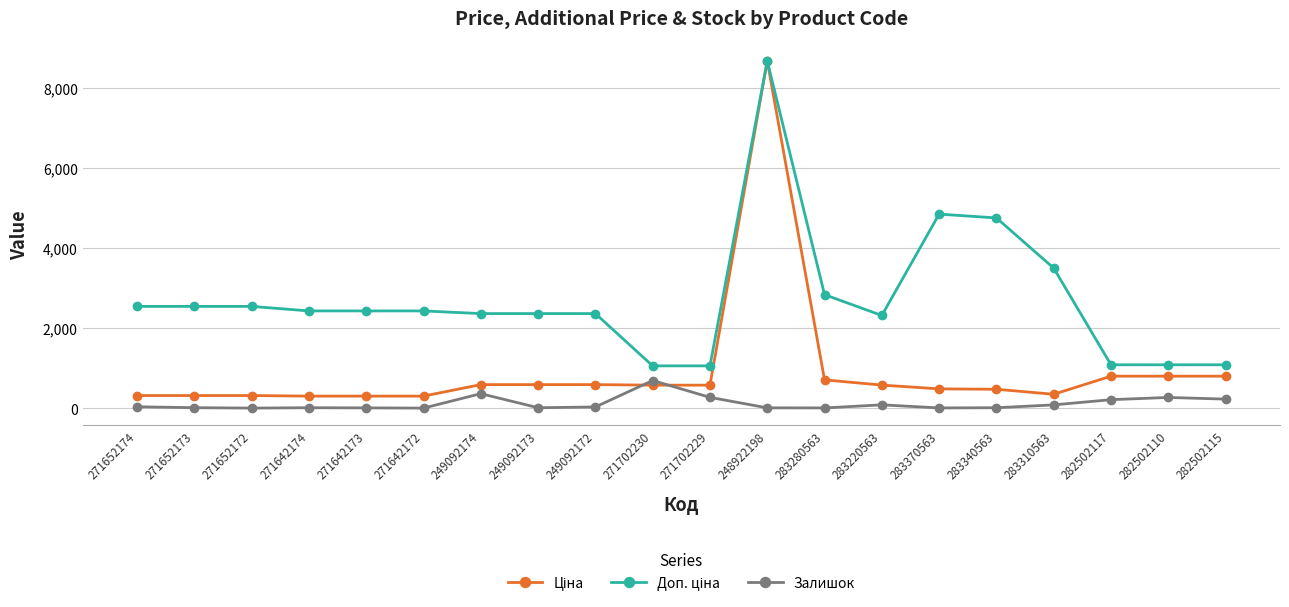

Which category has the highest value in the Залишок series?

271702230